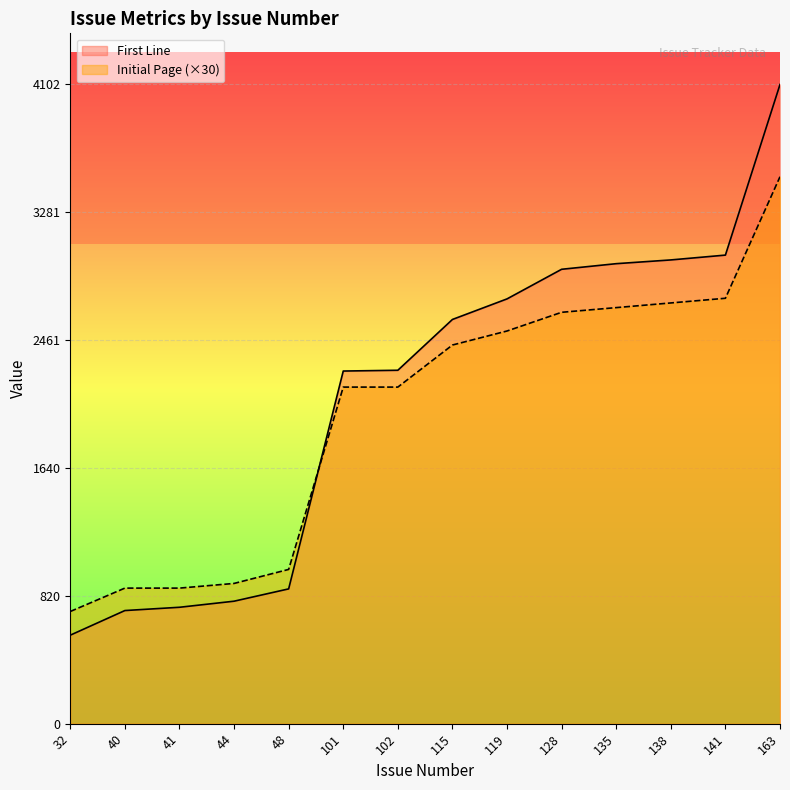

Which series changed the most between 135 and 138?

Initial Page (×30)